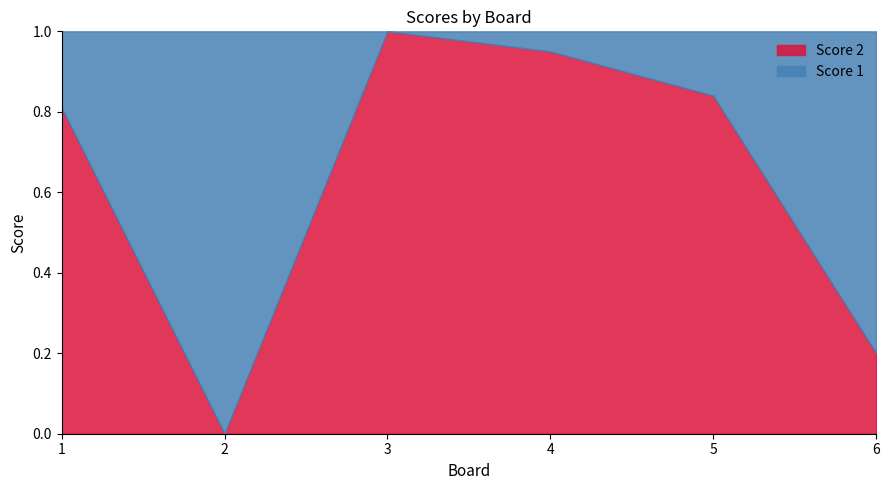

How many positive values does the Score 2 series have?

5